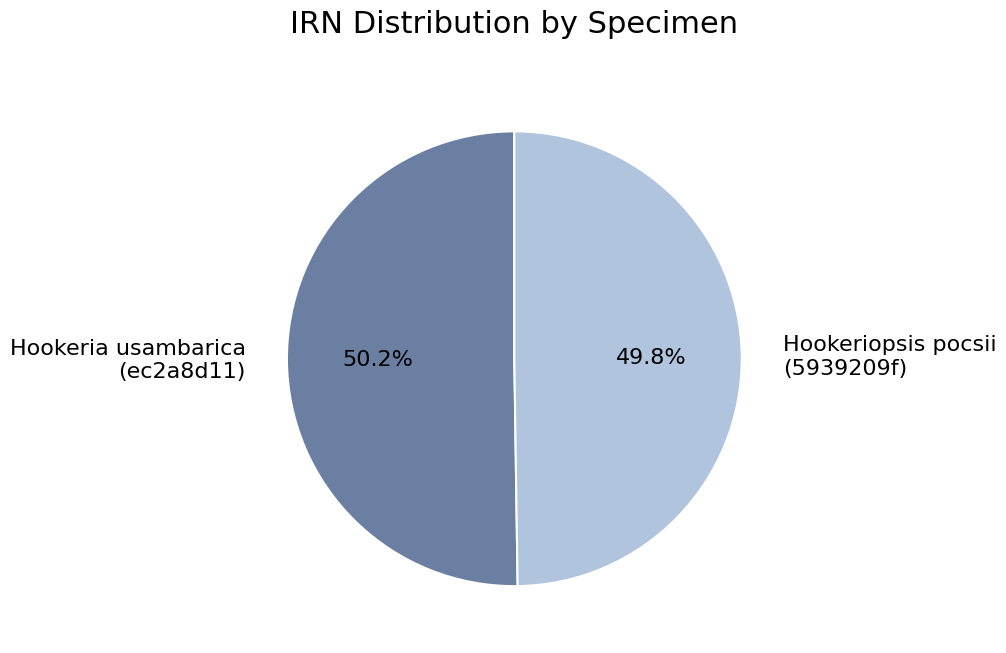

Combined, what portion of the pie is Hookeriopsis pocsii (5939209f) and Hookeria usambarica (ec2a8d11)?

100.0%